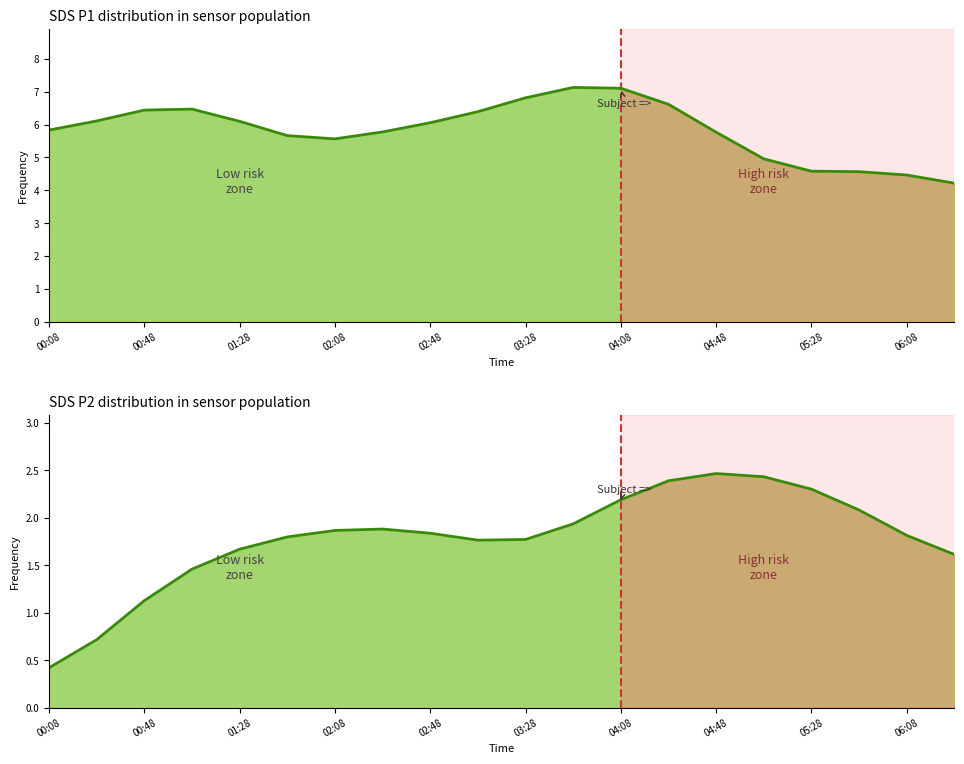

How many lines are shown in the chart?

2